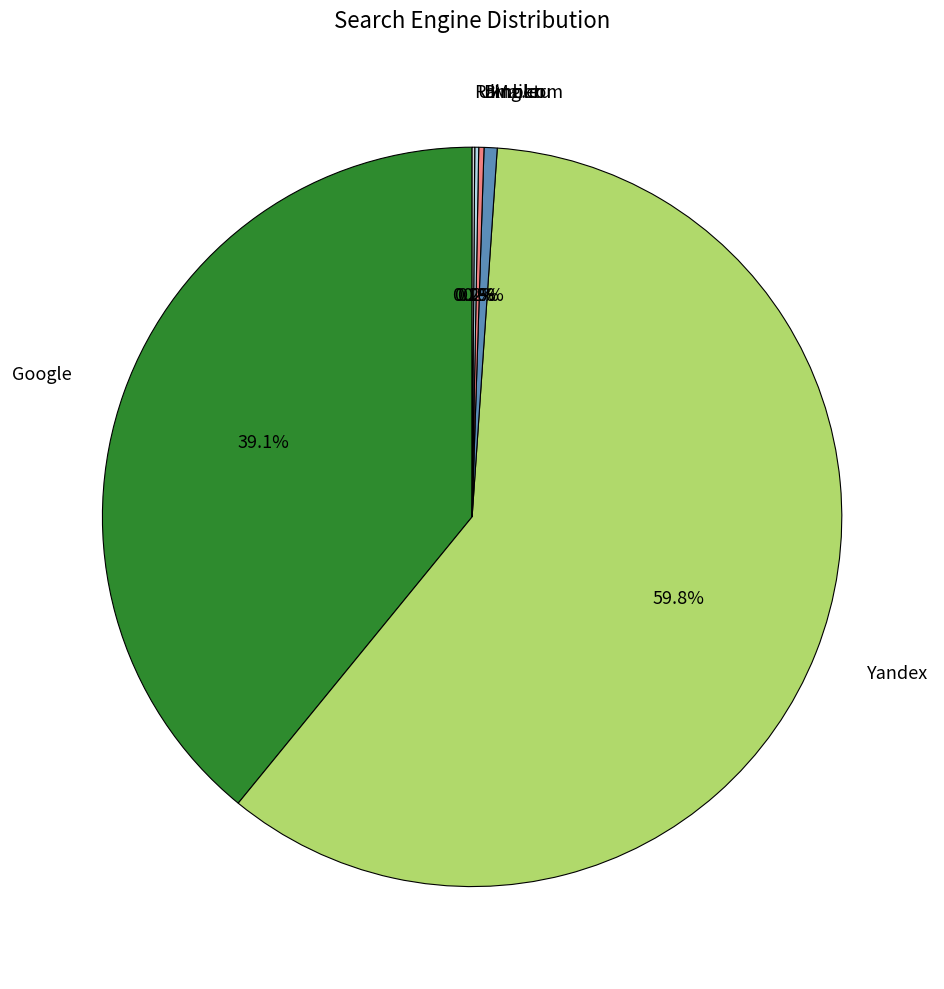

Is there any slice that represents more than half of the pie?

Yes